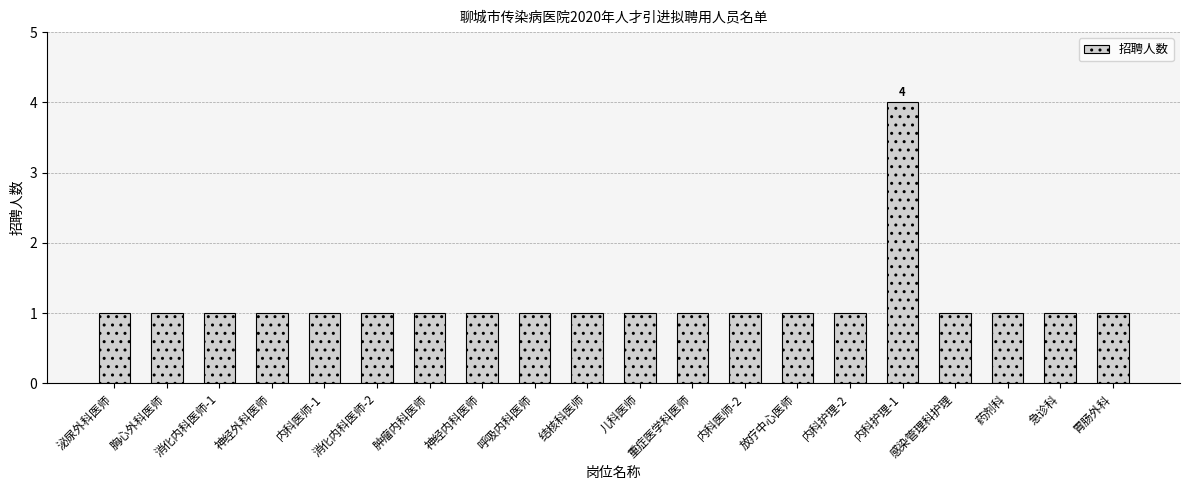

What is the greatest value displayed?

4